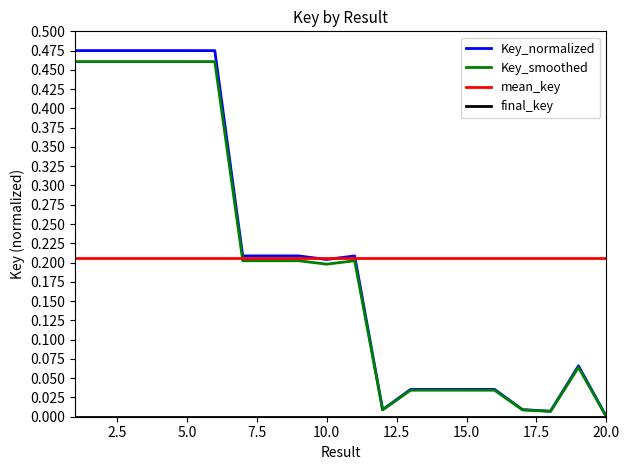

Reading right to left, what are all the values shown in this chart?

20=0.0	19=0.1	18=0.0	17=0.0	16=0.0	15=0.0	14=0.0	13=0.0	12=0.0	11=0.2	10=0.2	9=0.2	8=0.2	7=0.2	6=0.5	5=0.5	4=0.5	3=0.5	2=0.5	1=0.5